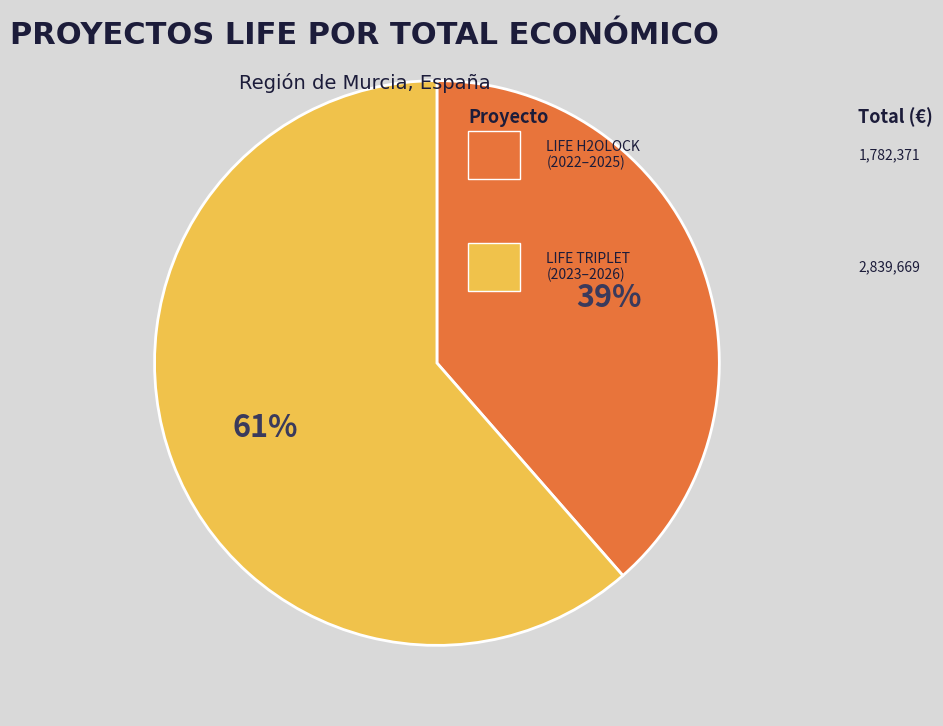

How many slices are in this pie chart?

2